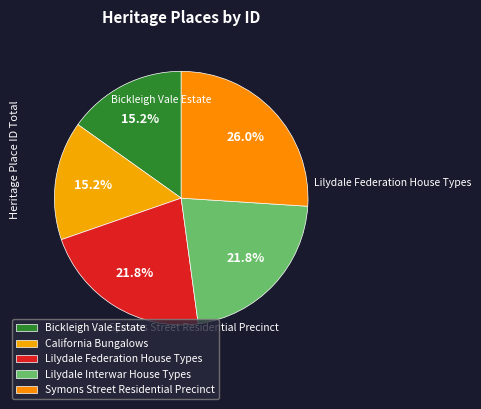

To the nearest percent, what portion does California Bungalows represent?

15%